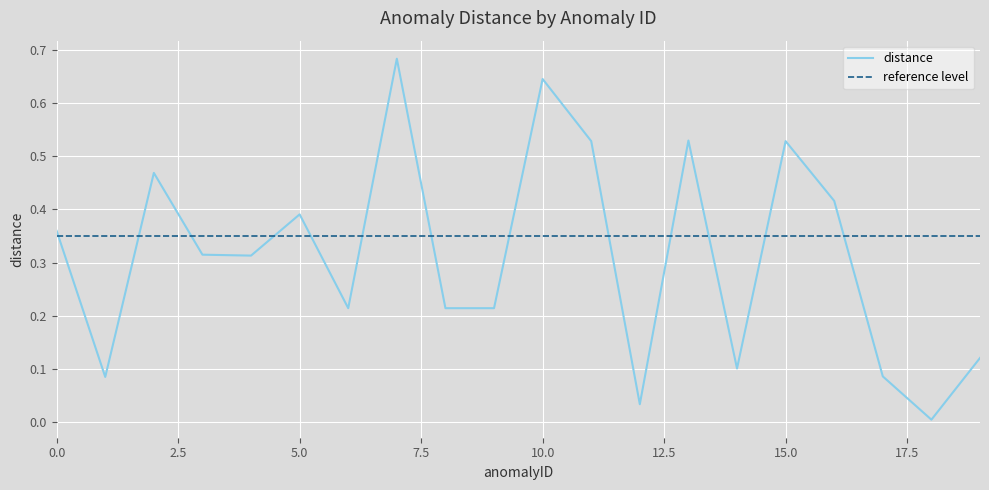

Is it true that the value at 1 is 0.1?

True